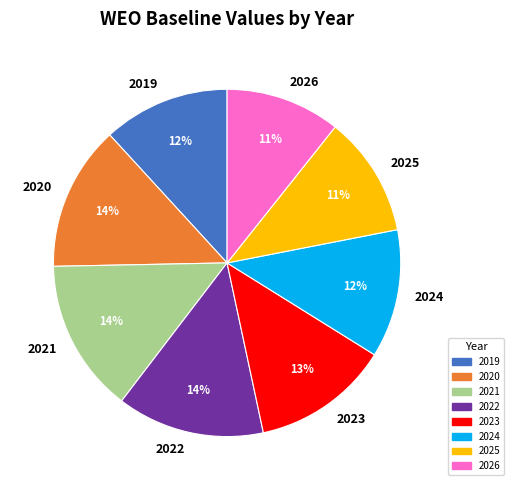

What percentage is the 2020 slice, to the nearest percent?

14%